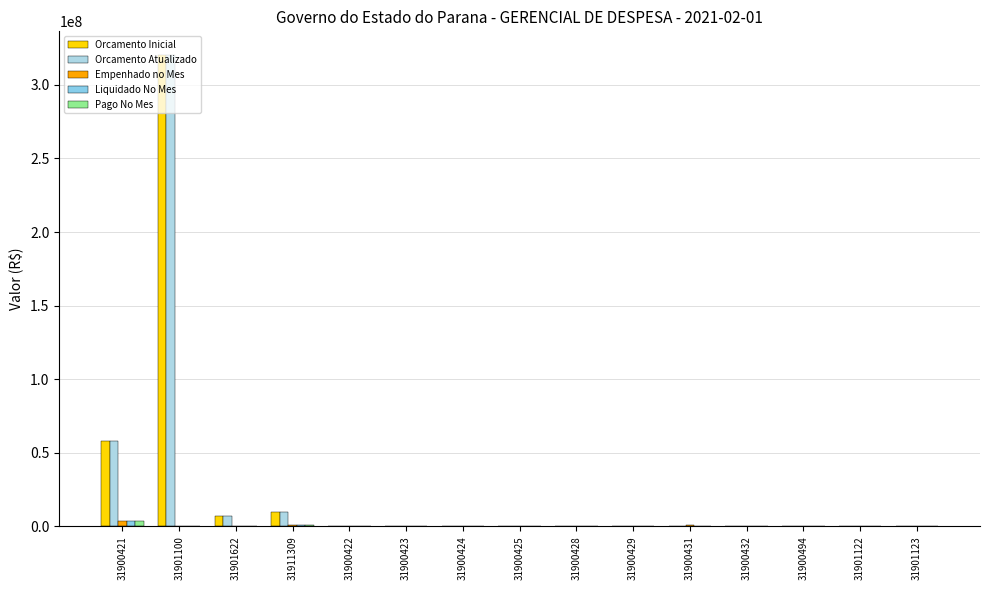

Which series has the widest spread of values?

Orcamento Inicial